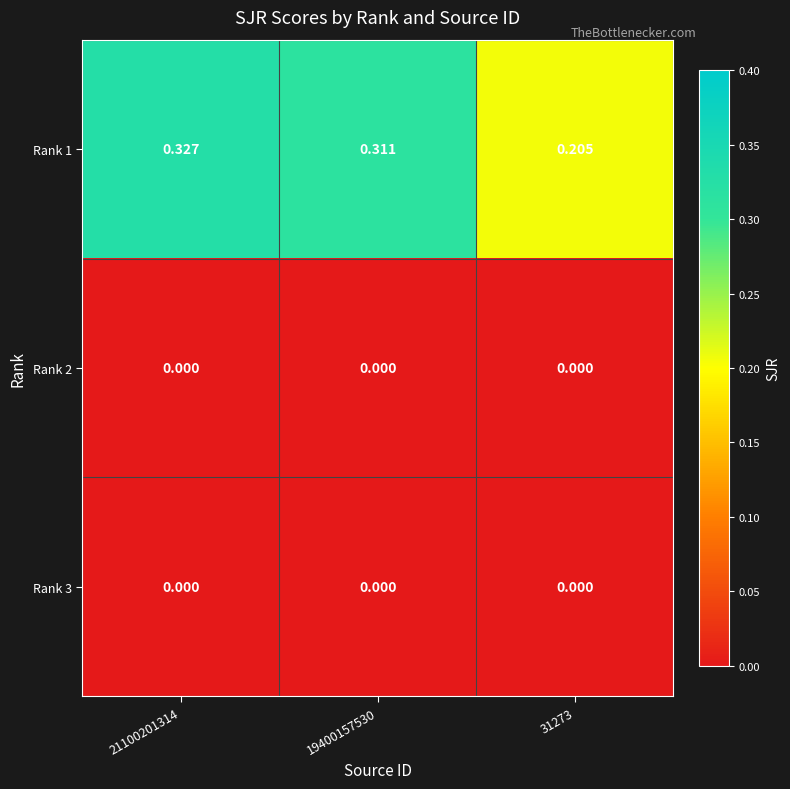

Is the value of Rank 1 at 31273 greater than the value of Rank 2 at 31273?

Yes